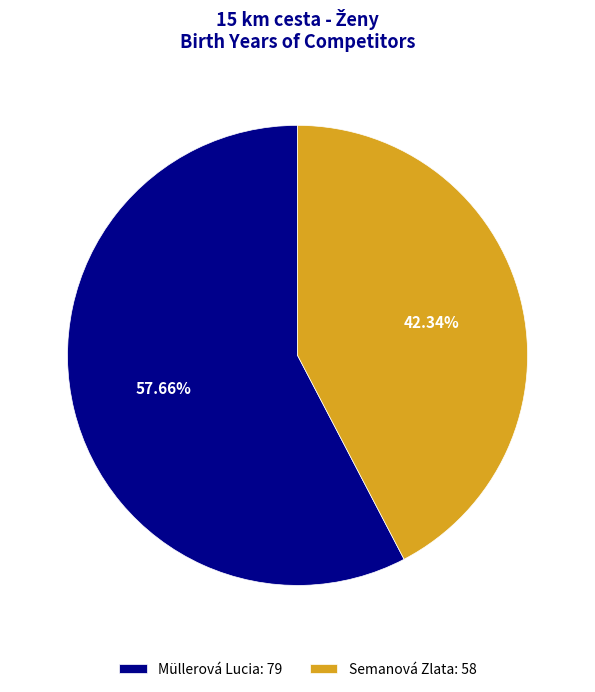

What is the largest slice in the pie chart?

Müllerová Lucia